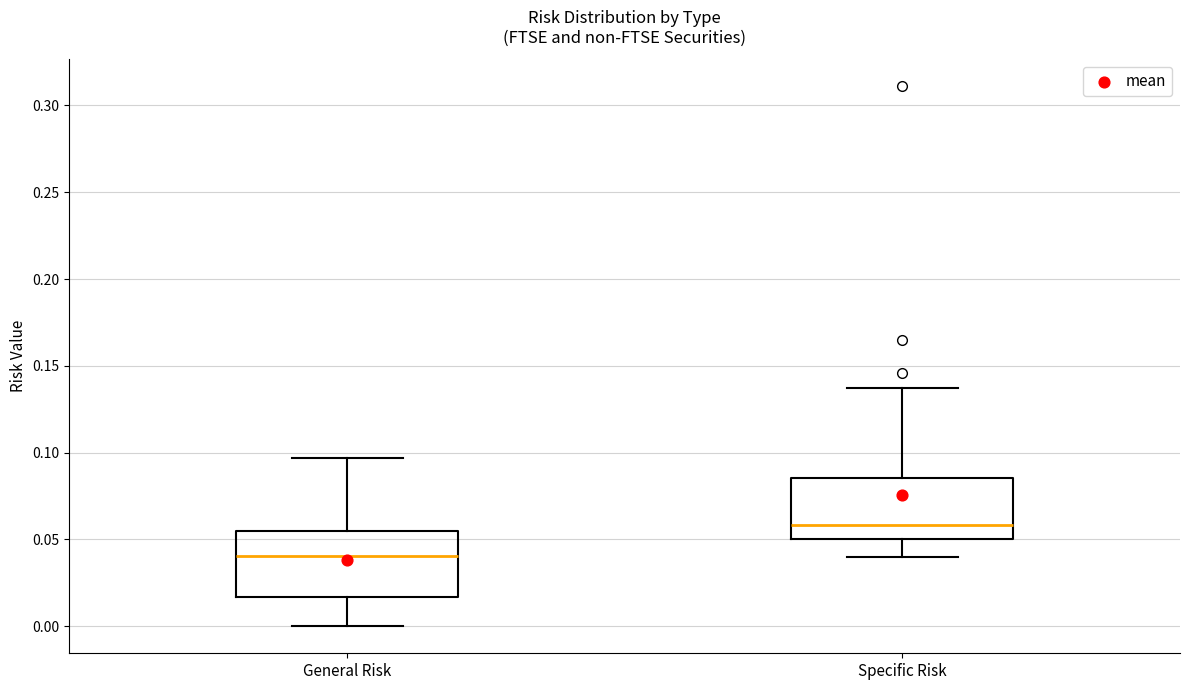

Which box has the lowest median line?

General Risk